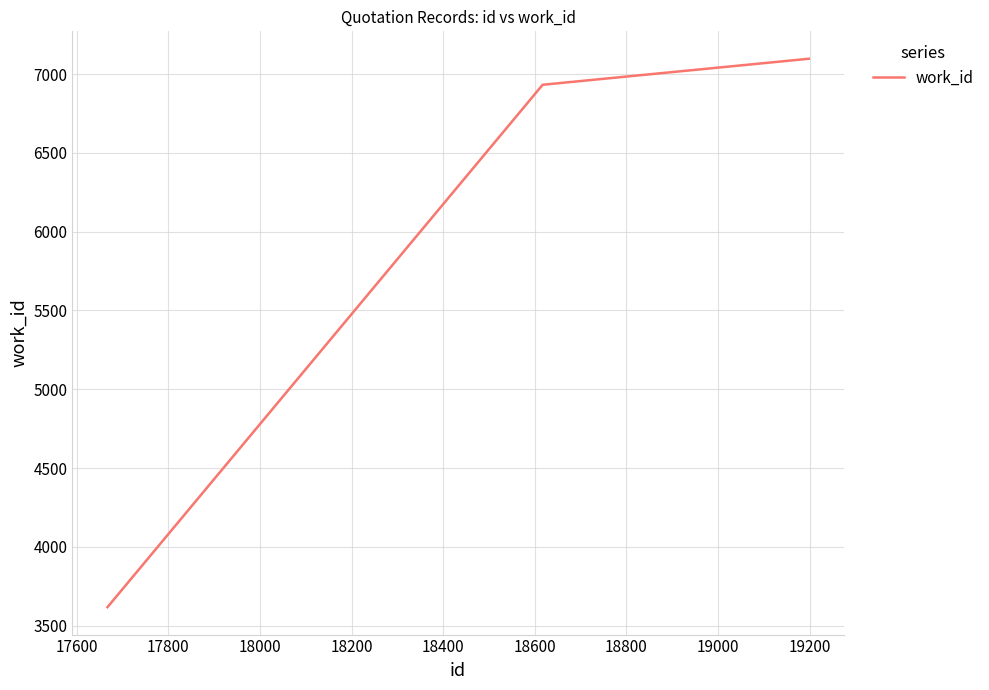

How many values are below 6932?

1